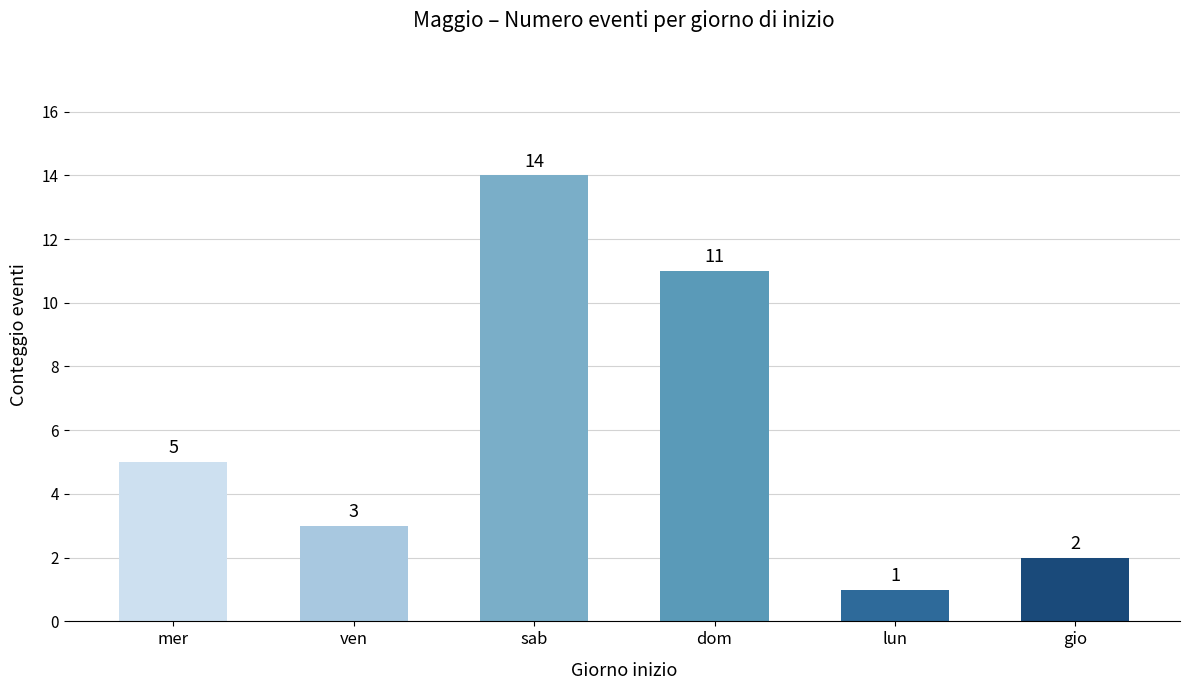

What is the change in value from sab to dom?

-3